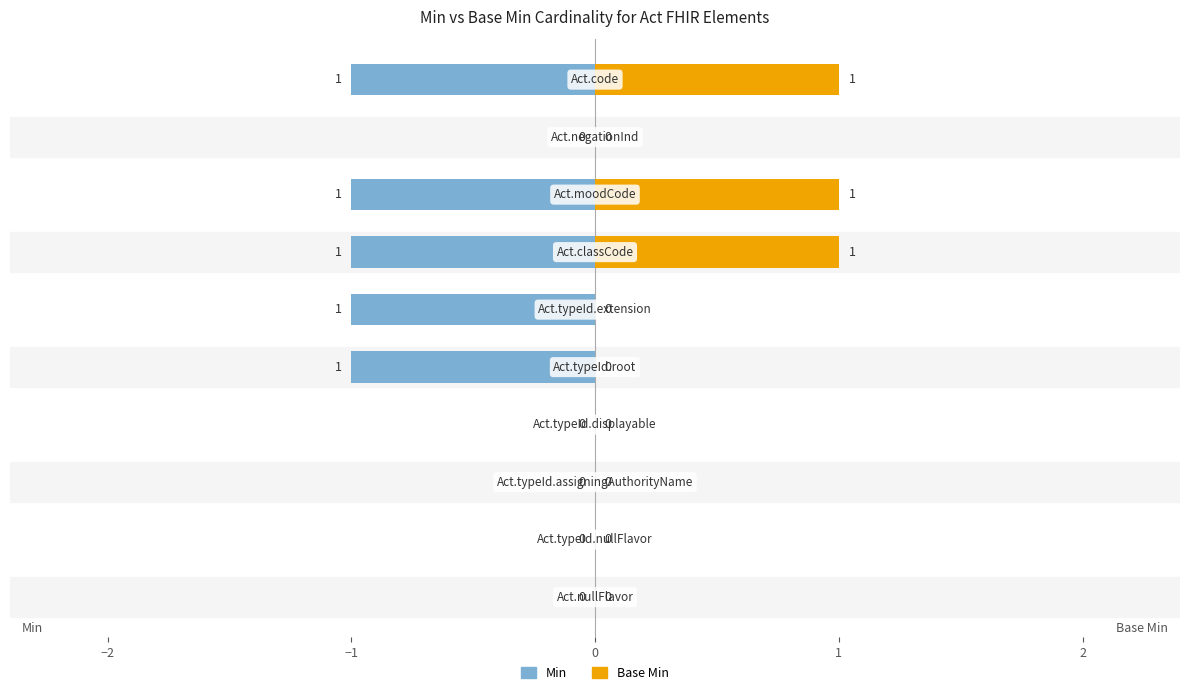

What is the maximum value for Base Min?

1